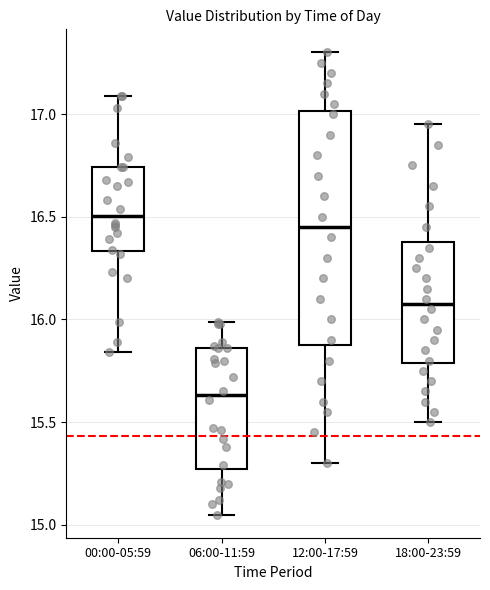

Reading left to right, transcribe this box plot: for each box, give where its median line is, the range the box spans, and where its two whiskers end, as read against the y-axis. The values are not printed on the chart, so give them approximately, as read against the axis.

00:00-05:59: median 16.50, box 16.35 to 16.75, whiskers 15.85 to 17.10
06:00-11:59: median 15.65, box 15.25 to 15.85, whiskers 15.05 to 16.00
12:00-17:59: median 16.45, box 15.90 to 17.00, whiskers 15.30 to 17.30
18:00-23:59: median 16.10, box 15.80 to 16.40, whiskers 15.50 to 16.95